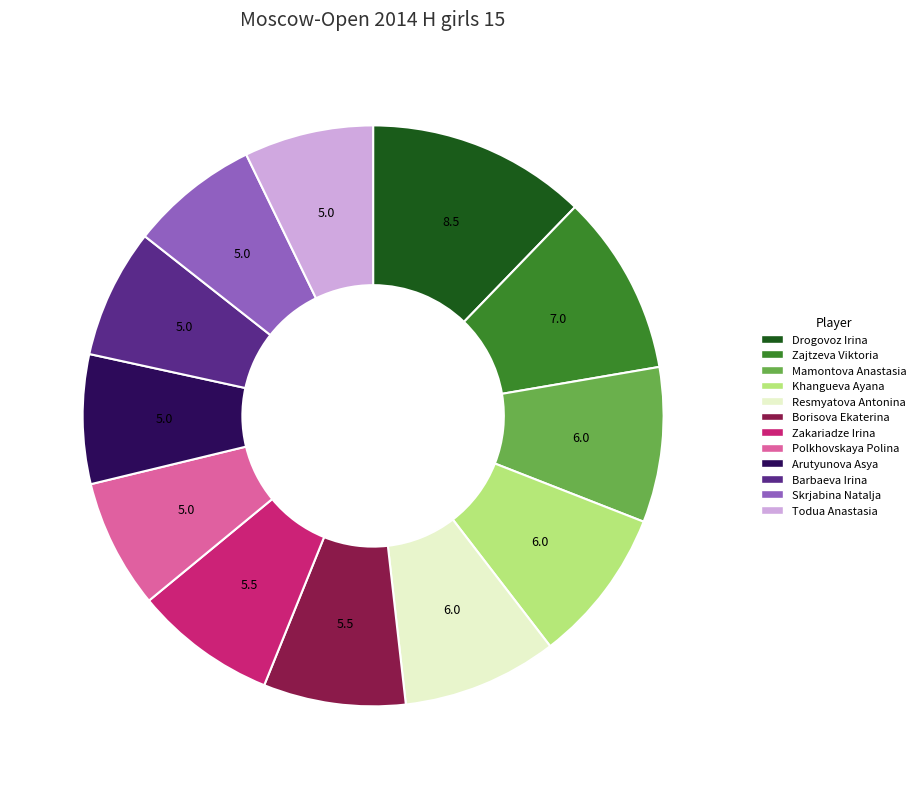

Which slice is the largest?

Drogovoz Irina